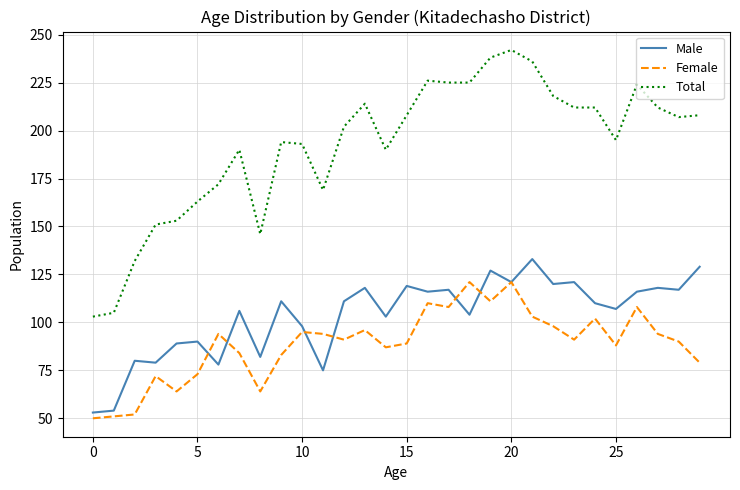

True or false: Total and Male intersect in this chart.

False